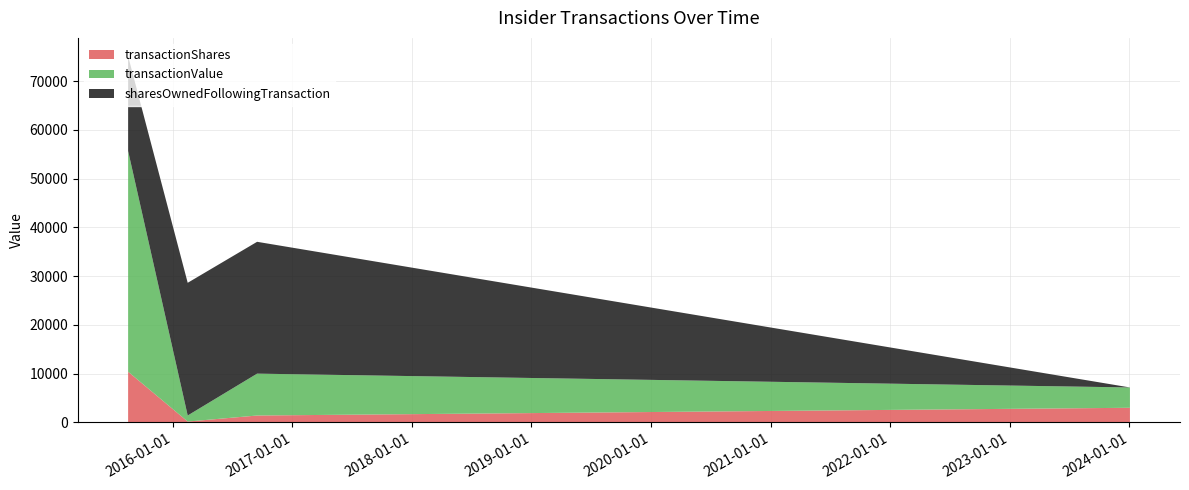

Reading left to right, extract all data points from this chart.

transactionShares: 2015-08-18=10400	2016-02-16=175	2016-09-15=1413	2024-01-03=3000
transactionValue: 2015-08-18=45279	2016-02-16=1243	2016-09-15=8591	2024-01-03=4170
sharesOwnedFollowingTransaction: 2015-08-18=19451	2016-02-16=27224	2016-09-15=27049	2024-01-03=0